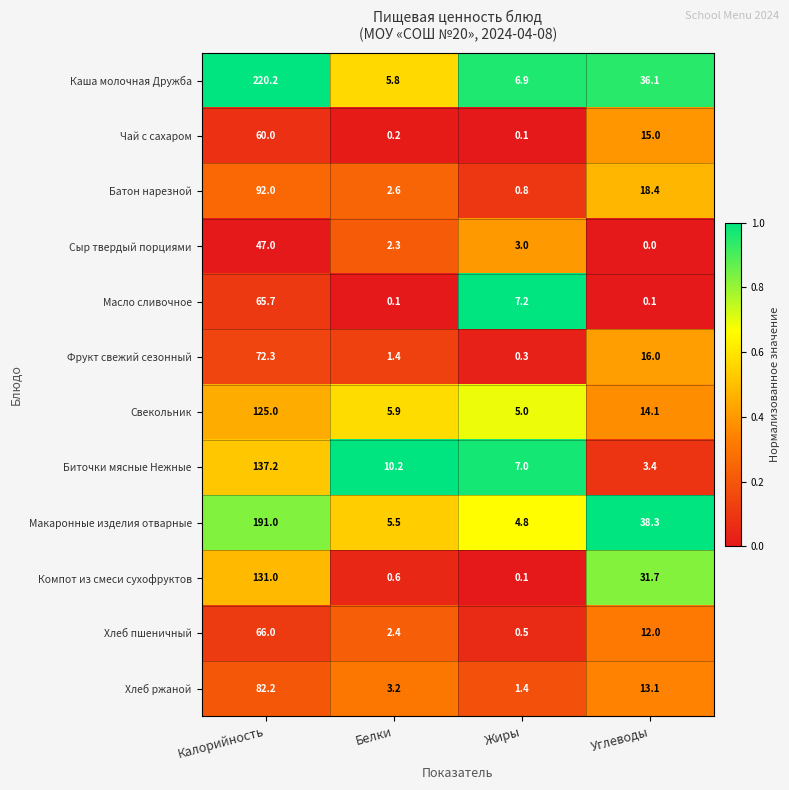

The Хлеб пшеничный series shows 0.1 at Жиры. True or false?

False